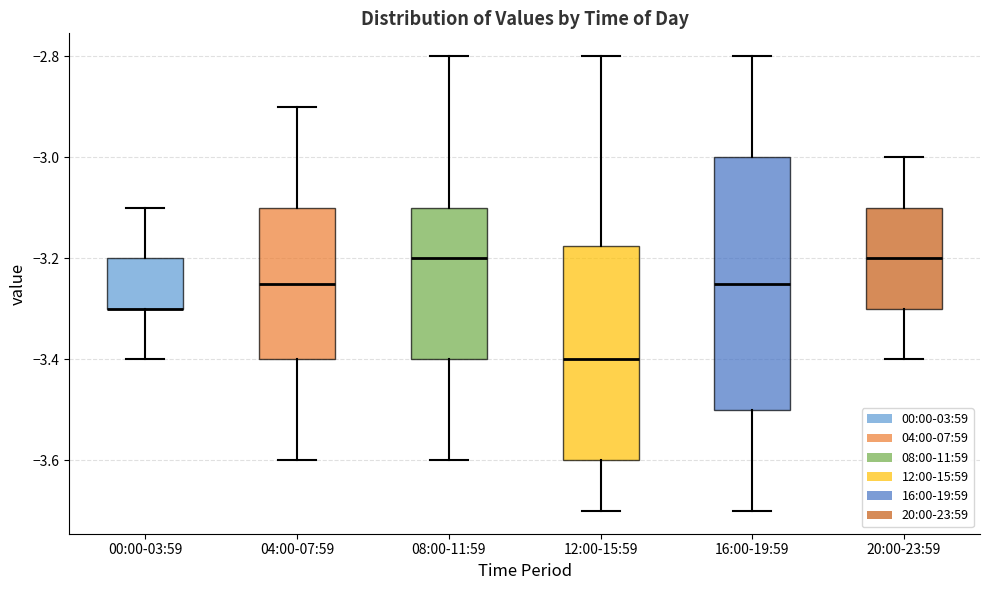

Where does the upper whisker of the box for 00:00-03:59 end on the y-axis? The values are not printed on the chart, so give them approximately, as read against the axis.

-3.10